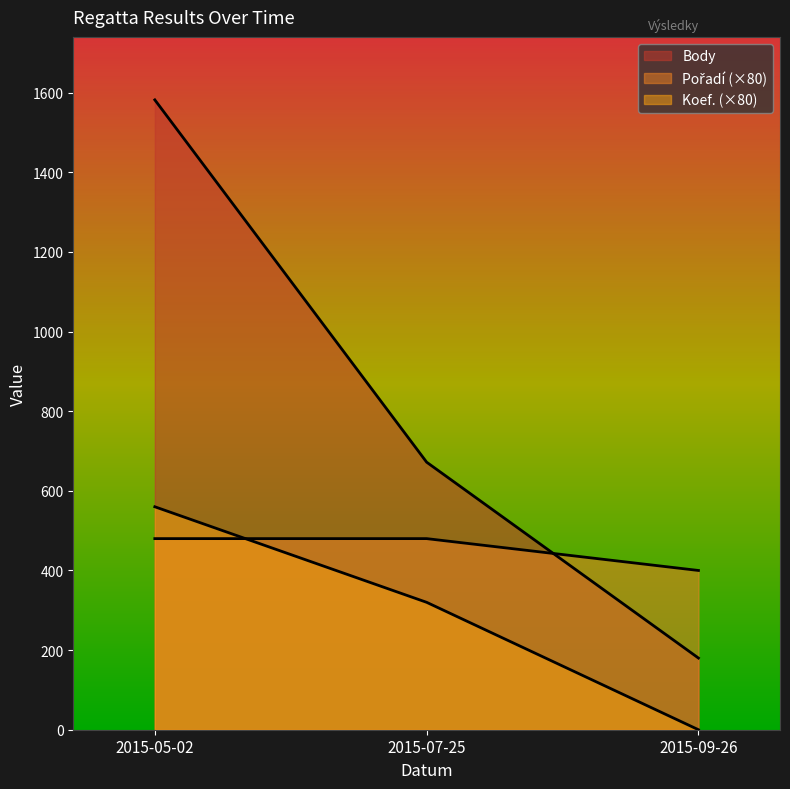

The value of Body at 2015-07-25 is 927. True or false?

False